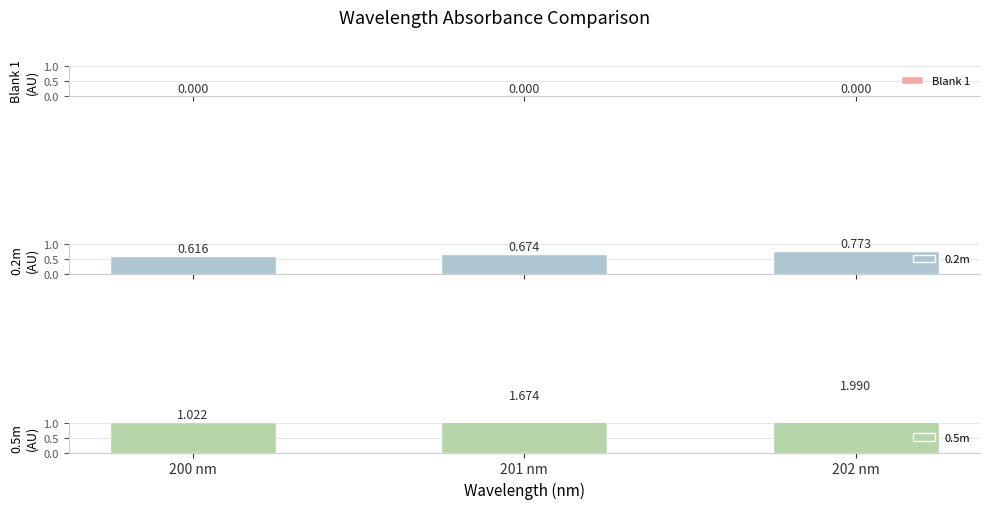

Reading left to right, what are all the values shown in this chart?

Blank 1: 0.0	0.0	0.0
0.2m: 0.6	0.7	0.8
0.5m: 1.0	1.7	2.0